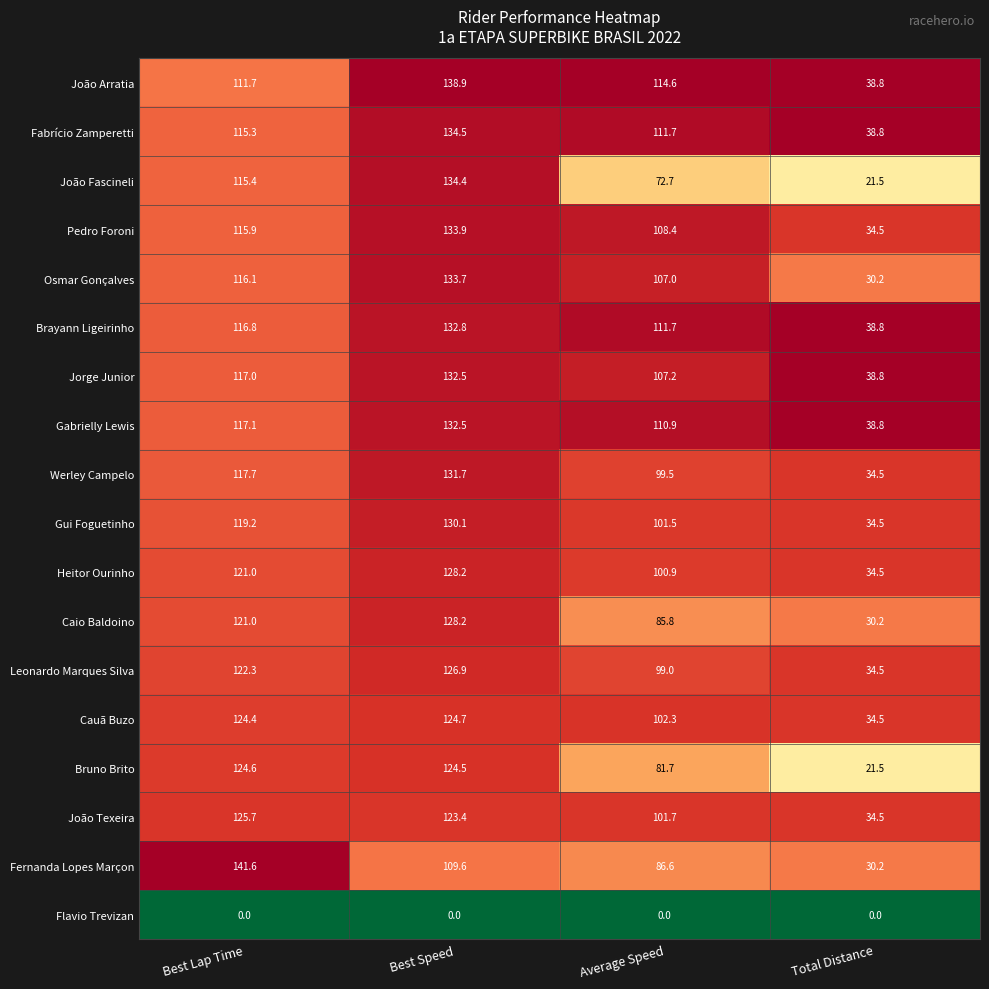

What is the difference between the highest and lowest values at Best Speed?

138.9